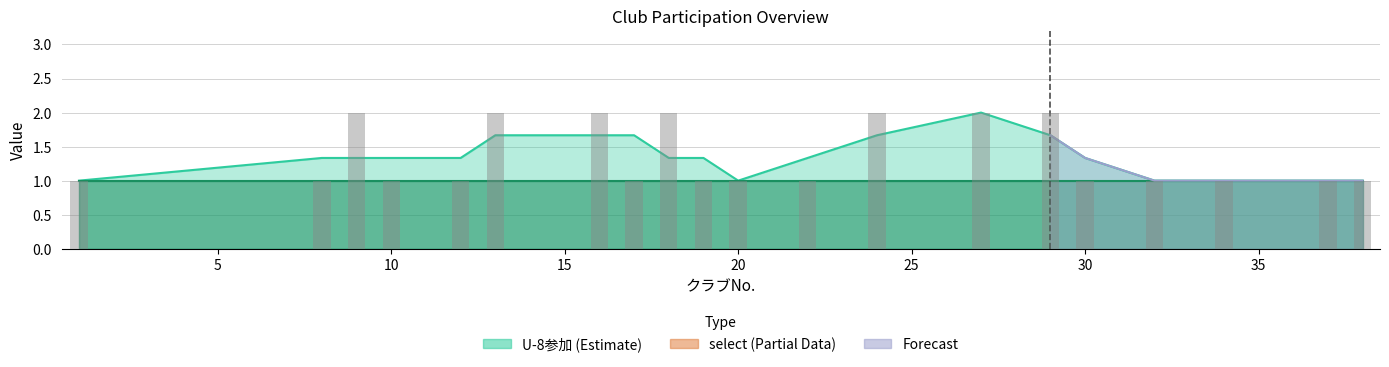

Reading left to right, transcribe all the data shown in this chart.

1=1	8=1	9=2	10=1	12=1	13=2	16=2	17=1	18=2	19=1	20=1	22=1	24=2	27=2	29=2	30=1	32=1	34=1	37=1	38=1